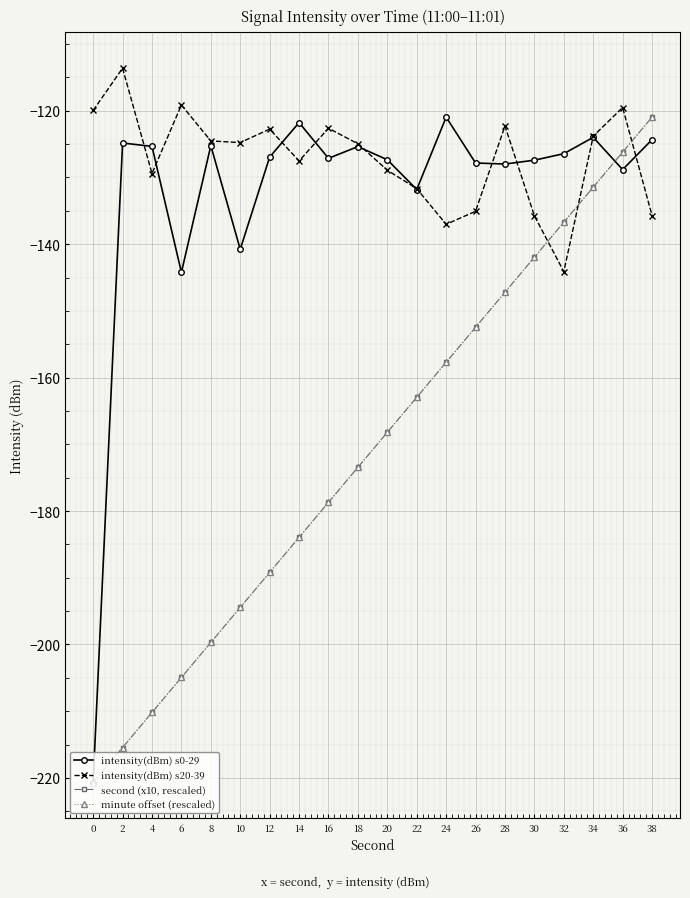

Is this an area chart (filled region under the line)?

No